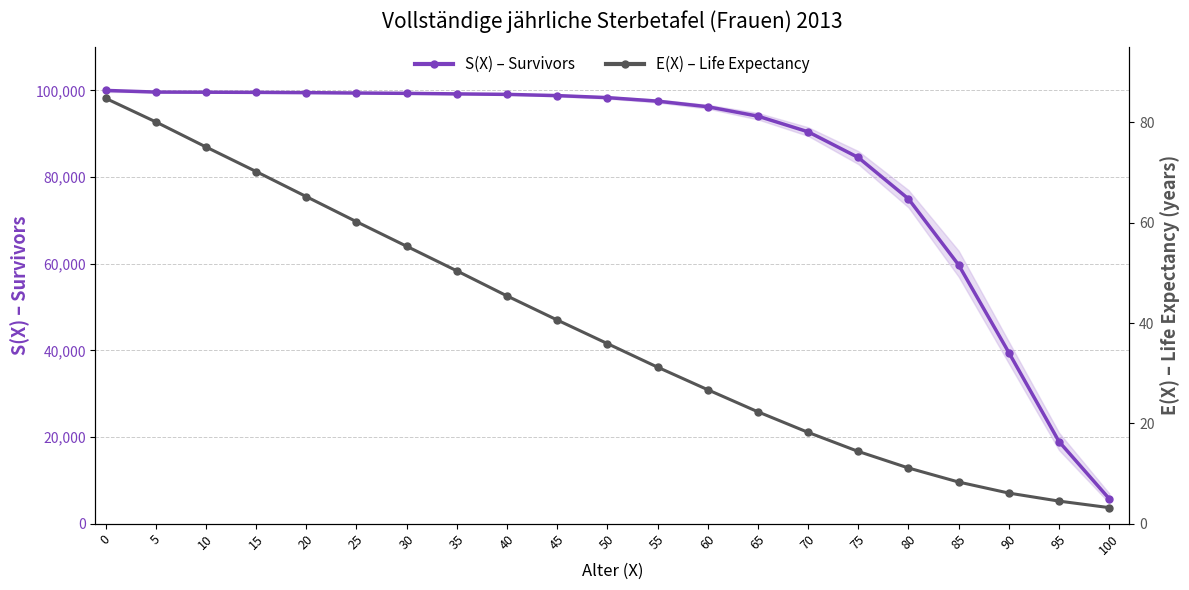

What is the maximum value for E(X) – Life Expectancy?

84.8